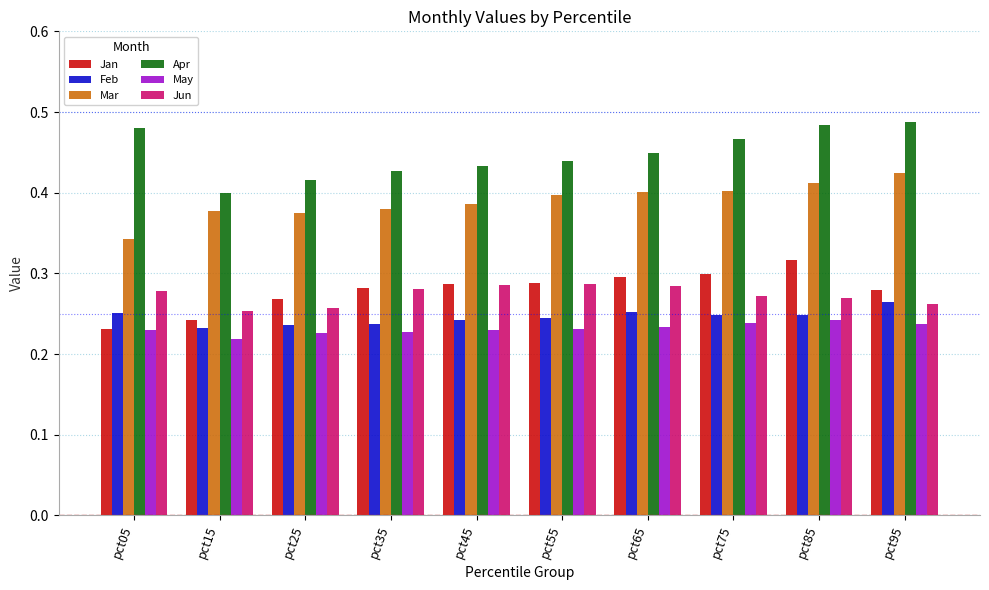

The value of Jan at pct65 is 0.1. True or false?

False